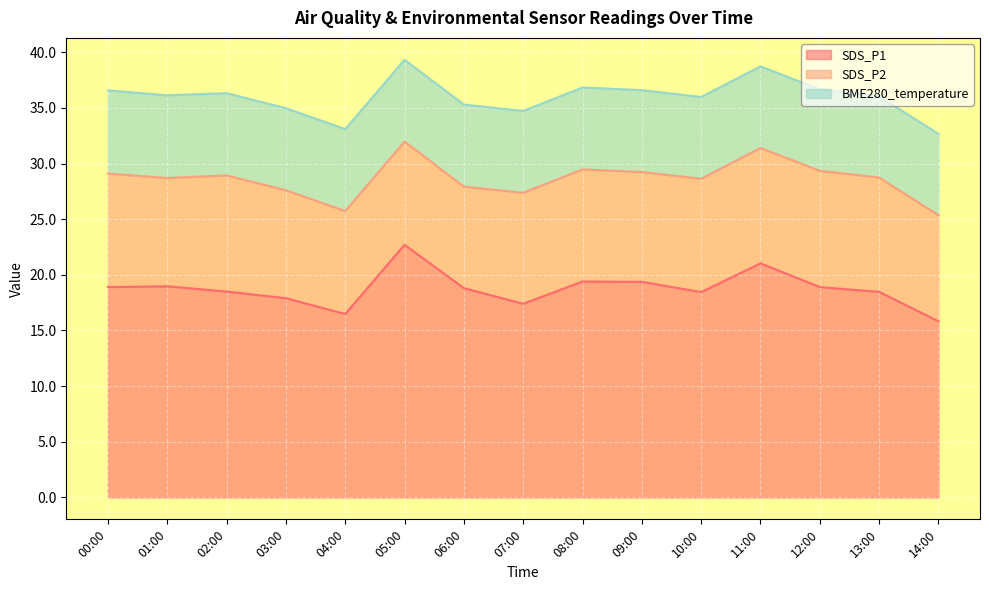

At which category does the chart reach its minimum across all series?

13:00